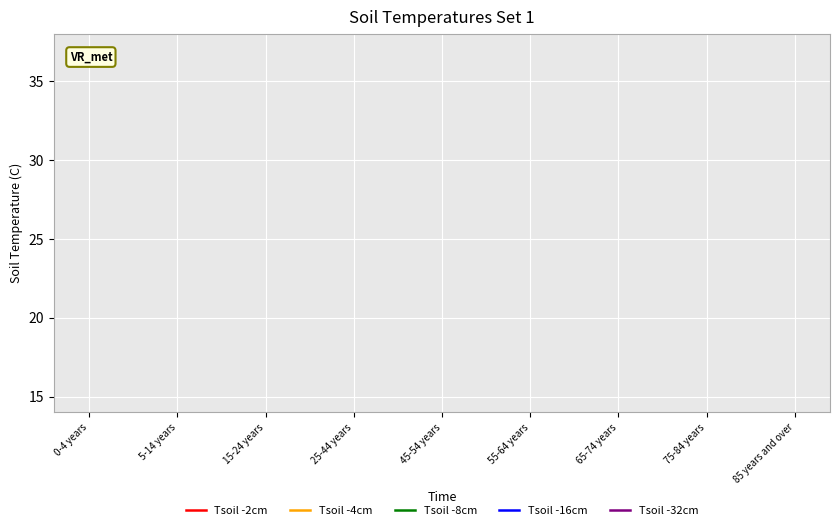

True or false: Tsoil -8cm and Tsoil -4cm intersect in this chart.

False